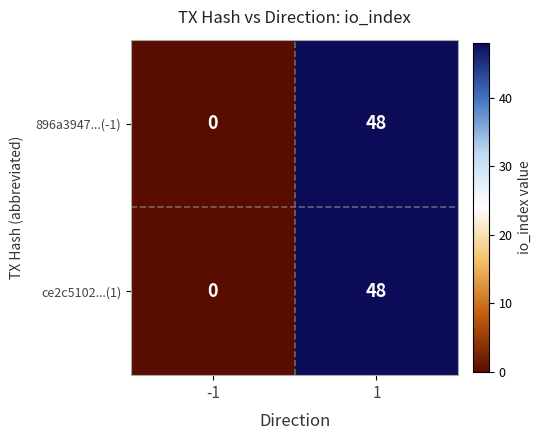

The ce2c5102...(1) series shows -31 at -1. True or false?

False